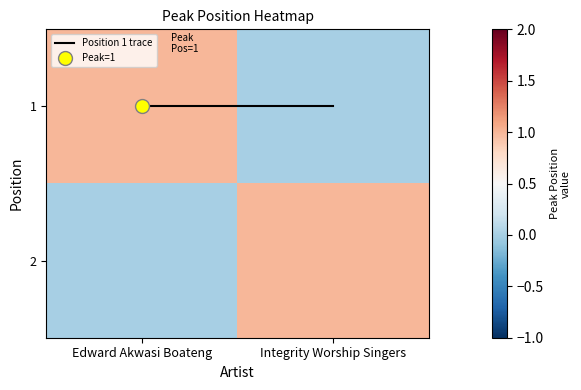

At which category does the chart reach its minimum across all series?

Edward Akwasi Boateng